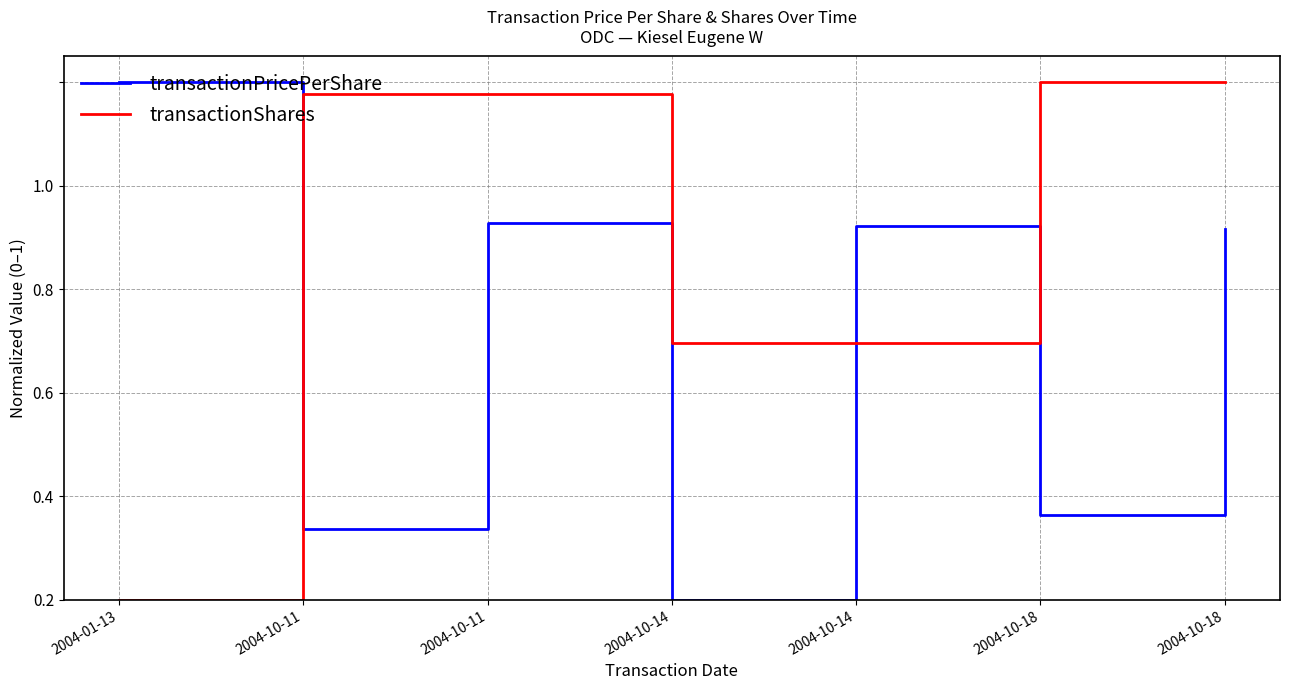

Does the chart display data point markers on the line(s)?

No